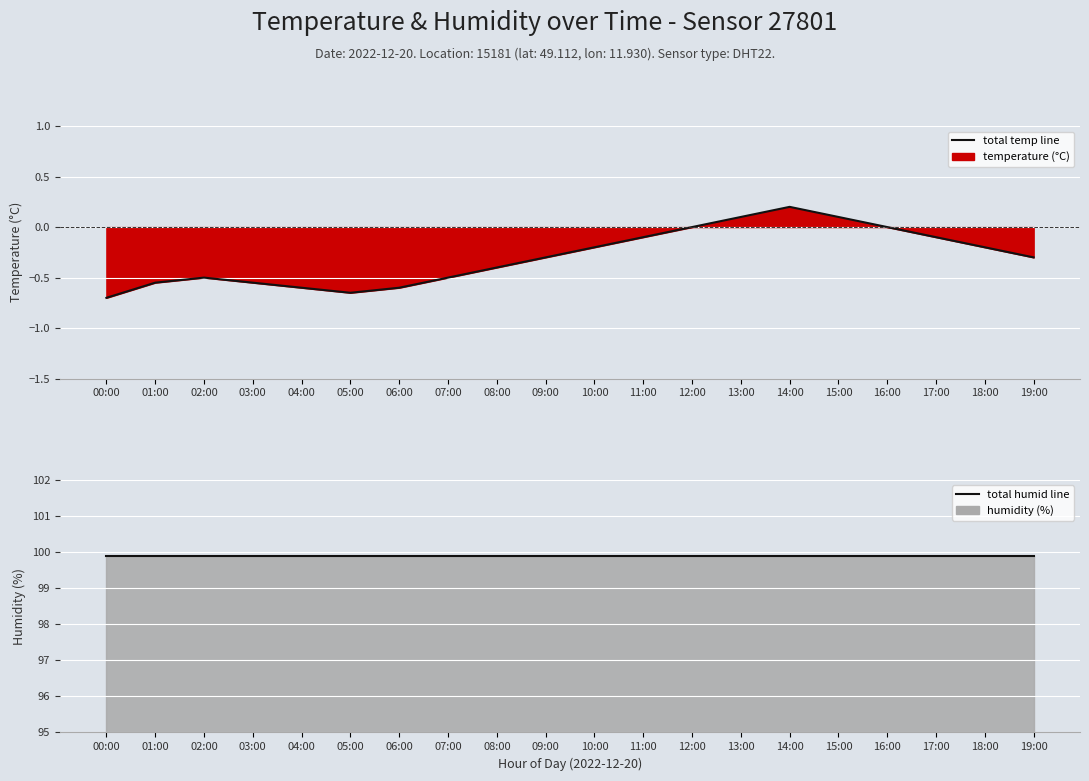

How many positive values are there?

3